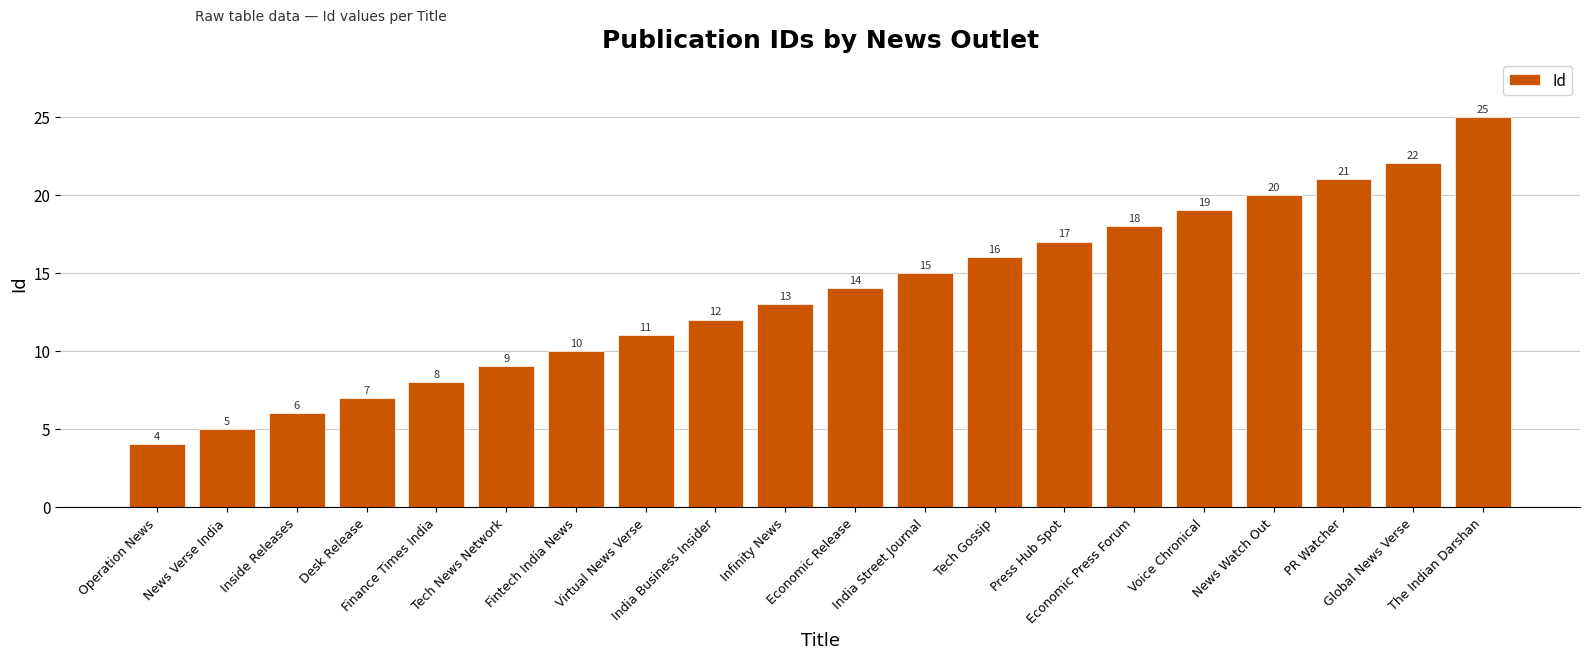

List the labels in order of value, largest first.

The Indian Darshan, Global News Verse, PR Watcher, News Watch Out, Voice Chronical, Economic Press Forum, Press Hub Spot, Tech Gossip, India Street Journal, Economic Release, Infinity News, India Business Insider, Virtual News Verse, Fintech India News, Tech News Network, Finance Times India, Desk Release, Inside Releases, News Verse India, Operation News